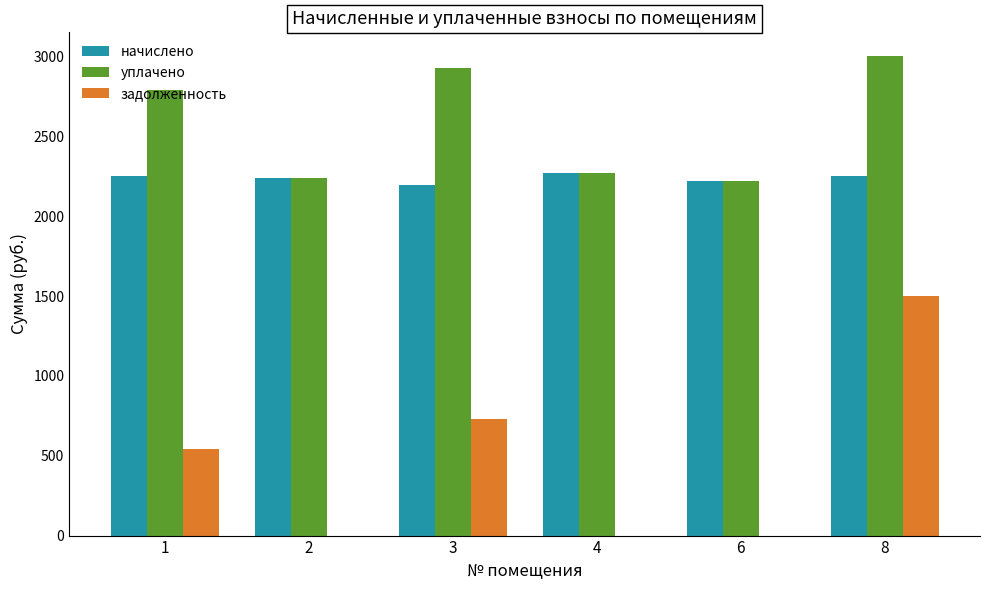

The value of начислено at 1 is 904.5. True or false?

False